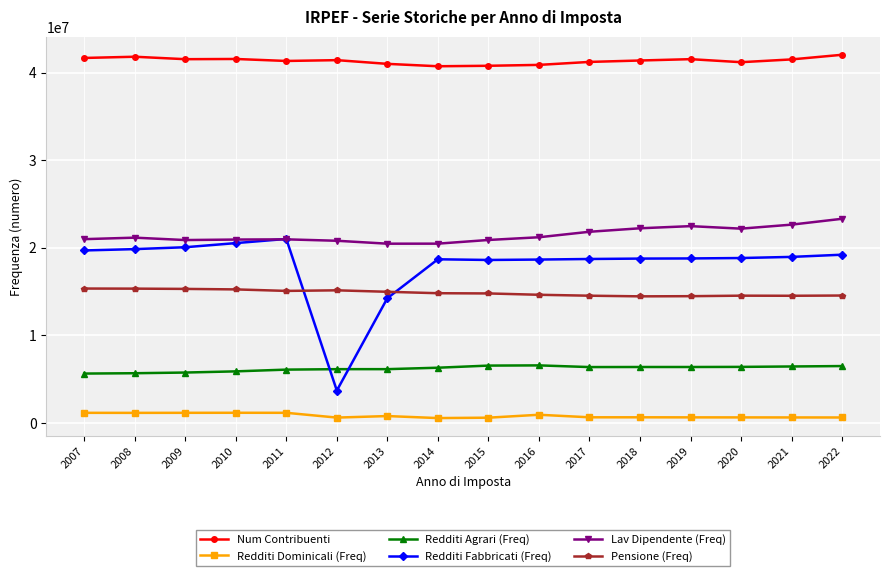

What is the value of the Num Contribuenti point at the 7th from the left?

40989567.0